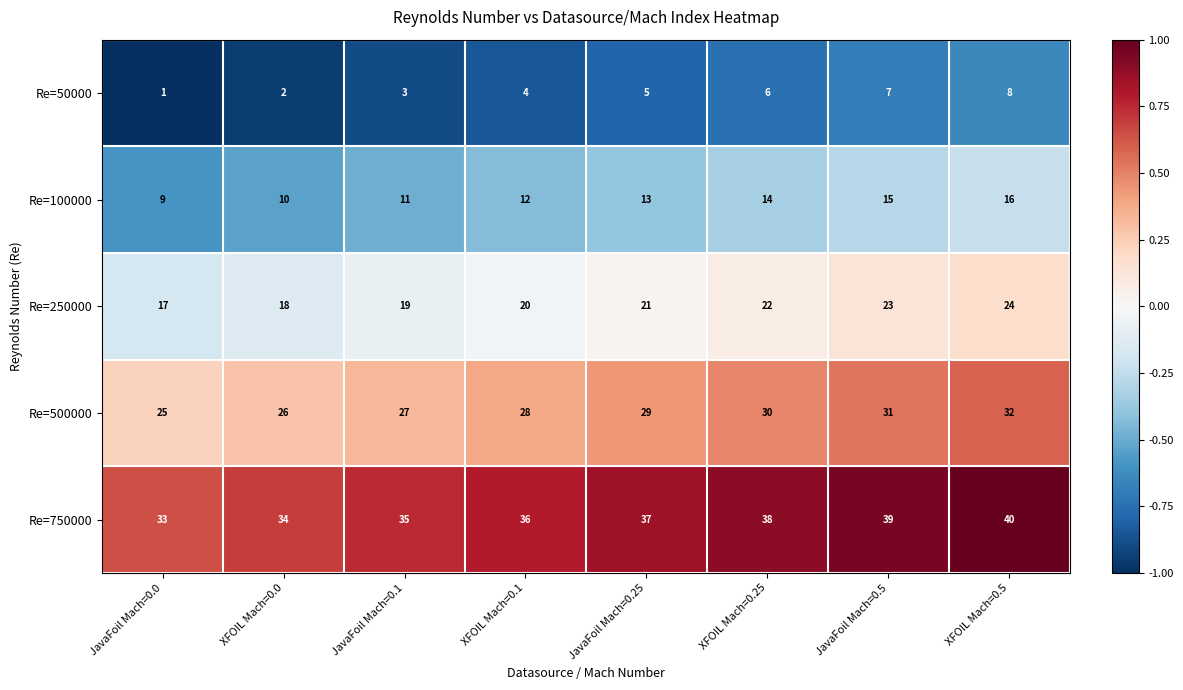

At JavaFoil Mach=0.1, list the series in order from smallest to largest.

Re=50000, Re=100000, Re=250000, Re=500000, Re=750000